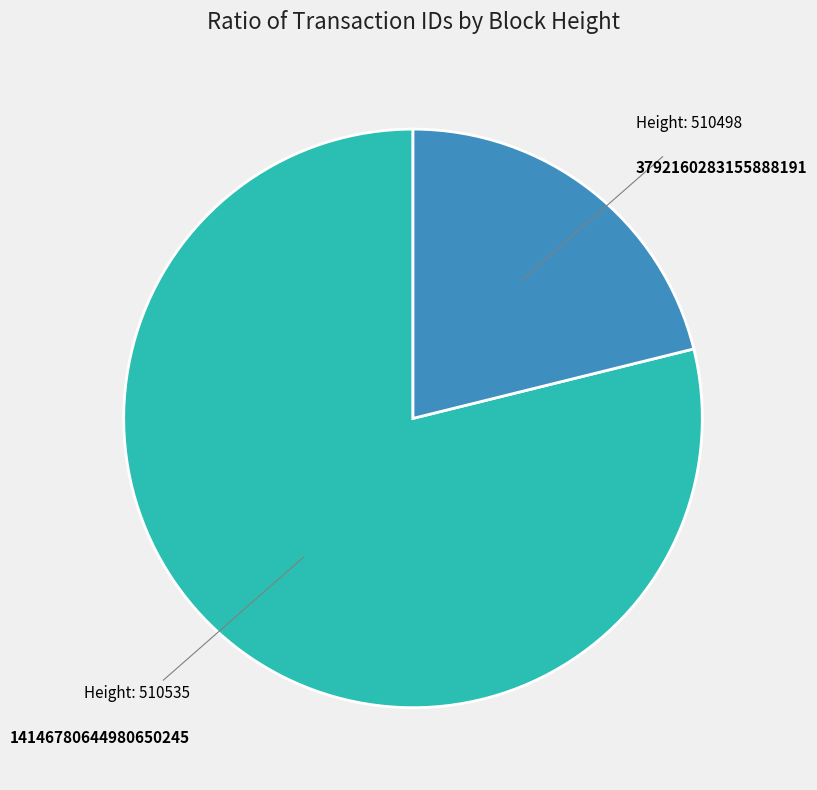

Is there any slice that represents more than half of the pie?

Yes